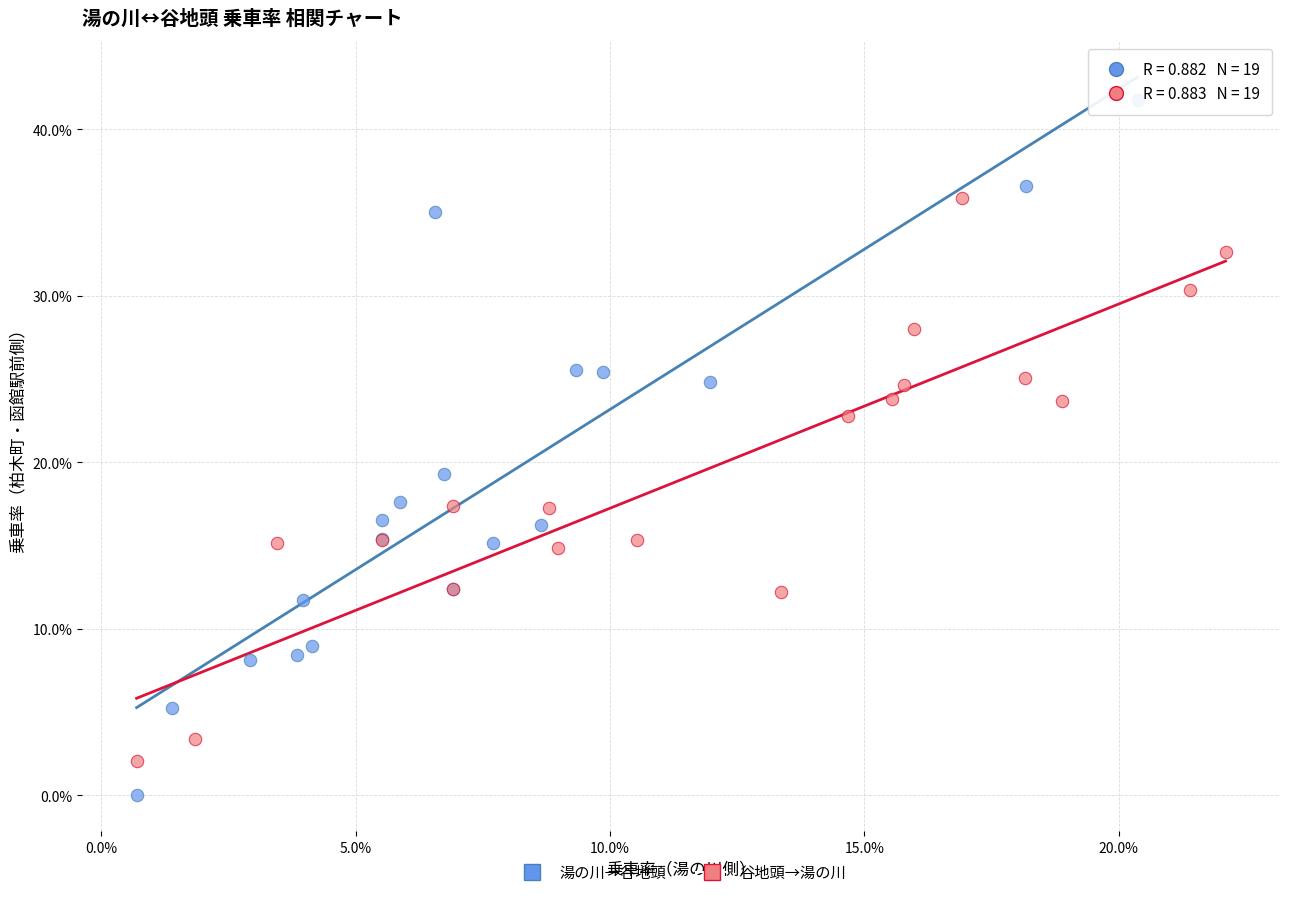

What are all the series names shown in the legend?

湯の川→谷地頭, 谷地頭→湯の川